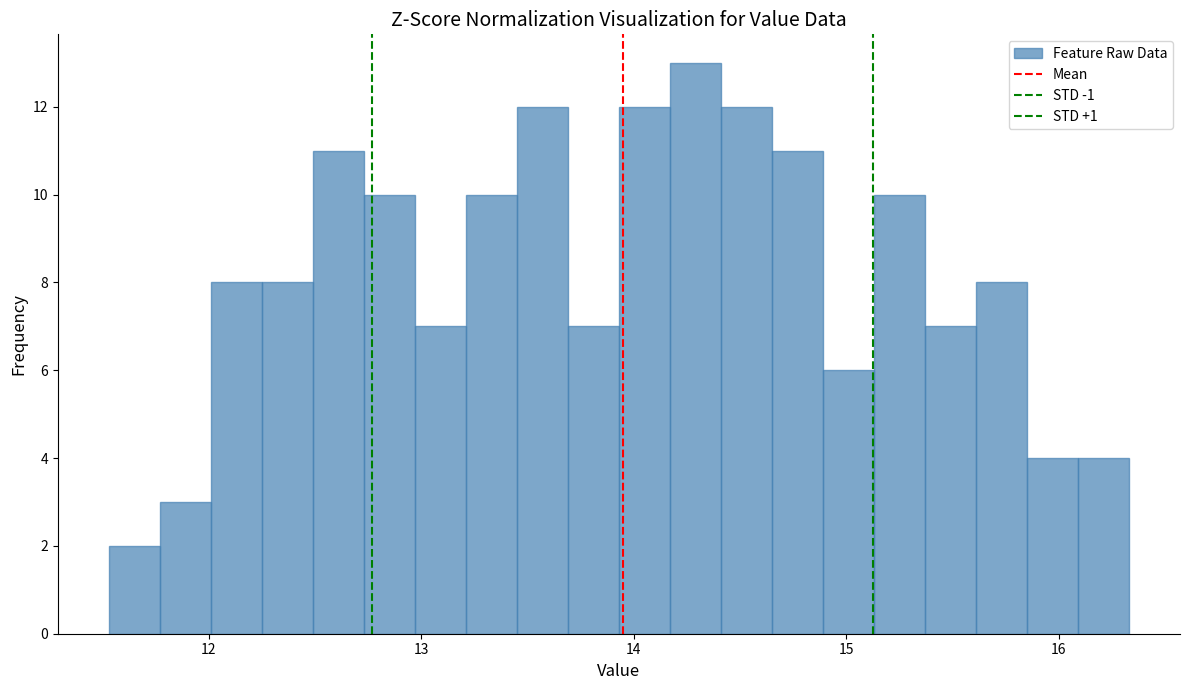

Read against the x-axis, roughly where is the centre of the tallest bar?

14.3